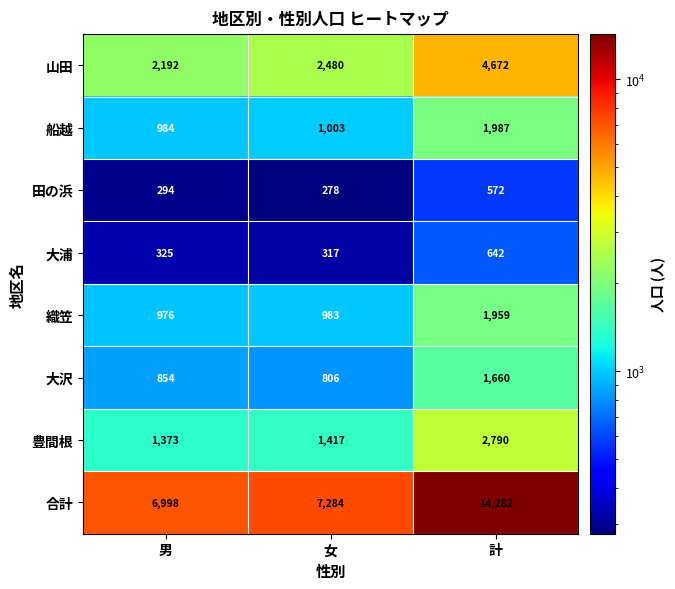

Which series has the largest range (max minus min)?

合計